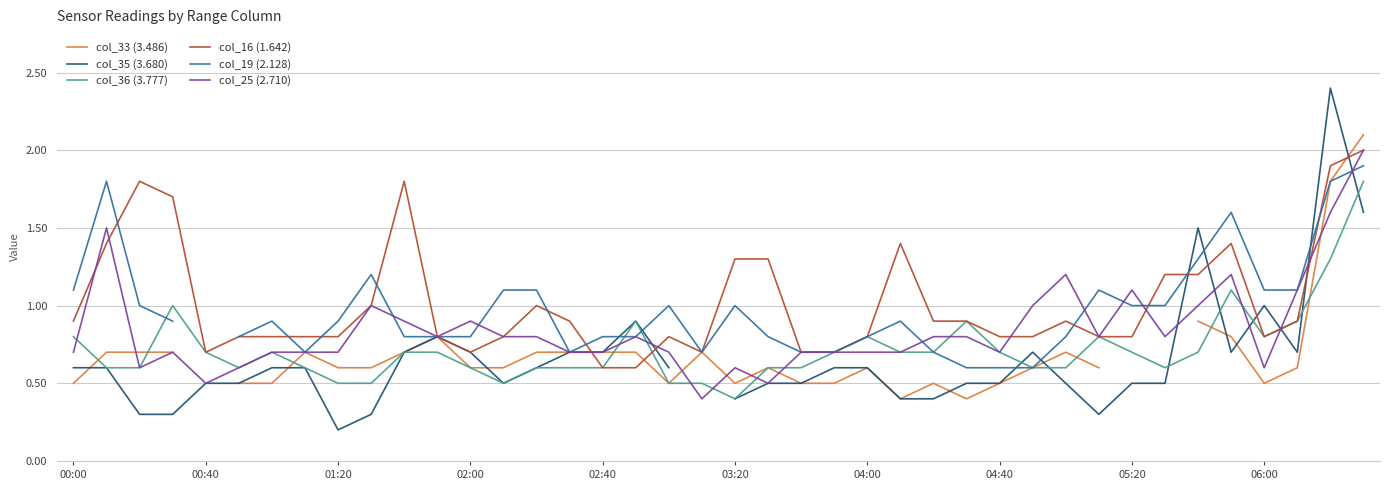

What is the lowest value of the col_25 (2.710) series?

0.4